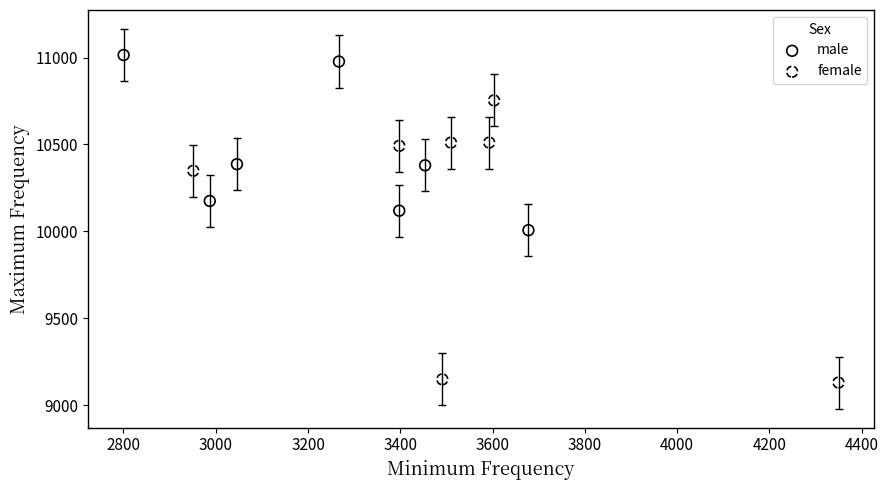

Which series reaches the minimum Y coordinate?

female